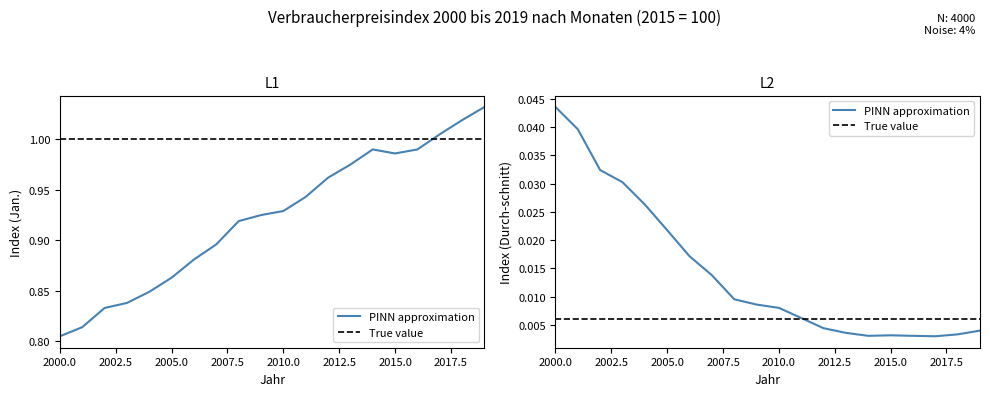

Which label corresponds to the smallest value in the chart?

2000